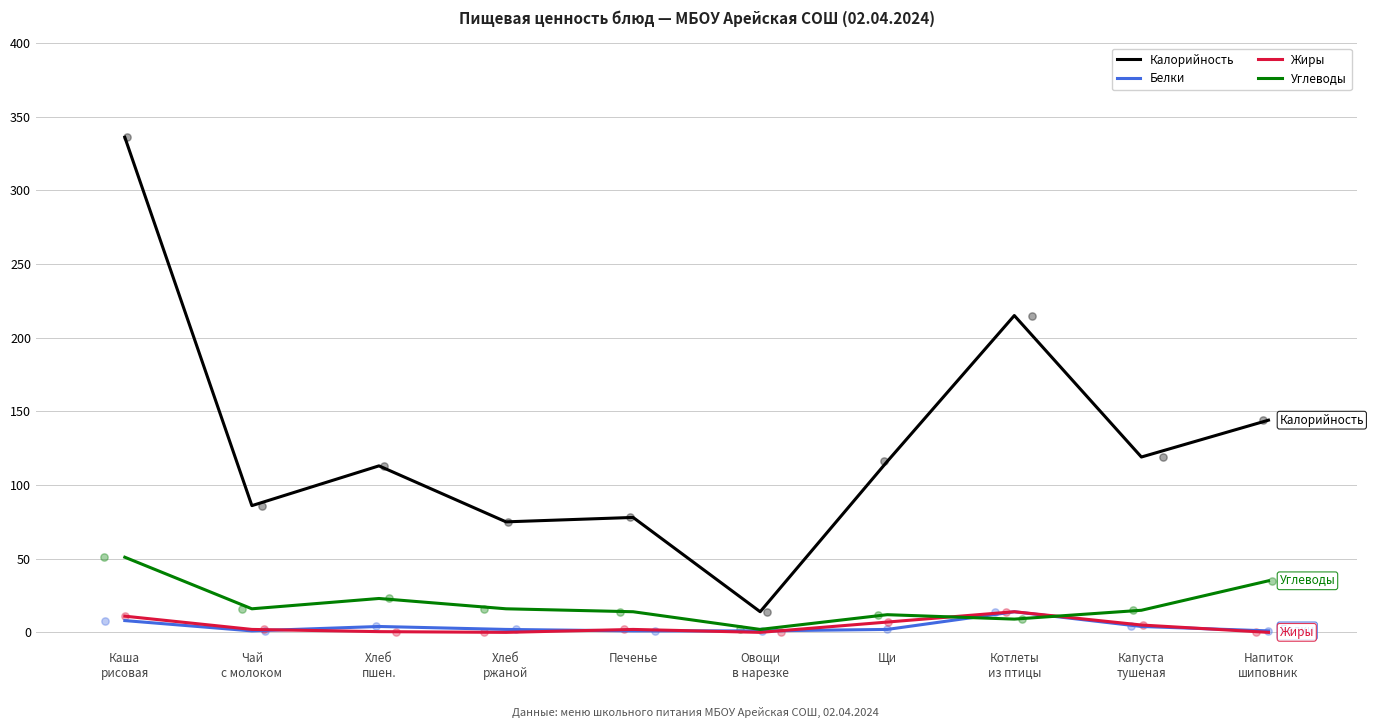

What are all the series names shown in the legend?

Калорийность, Белки, Жиры, Углеводы